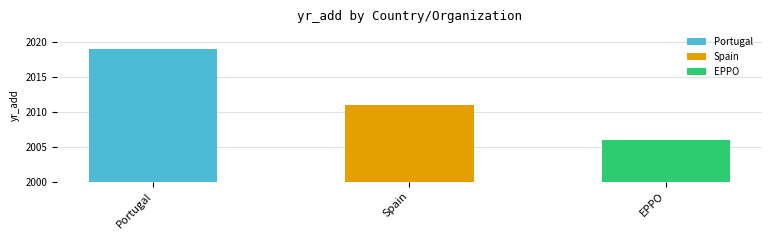

The chart shows a value of 2019 at Portugal. True or false?

True